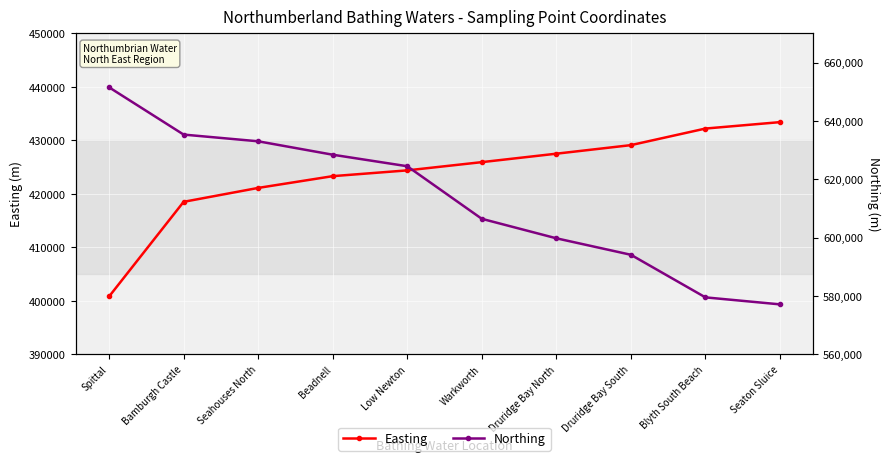

What is the greatest value displayed?

651500